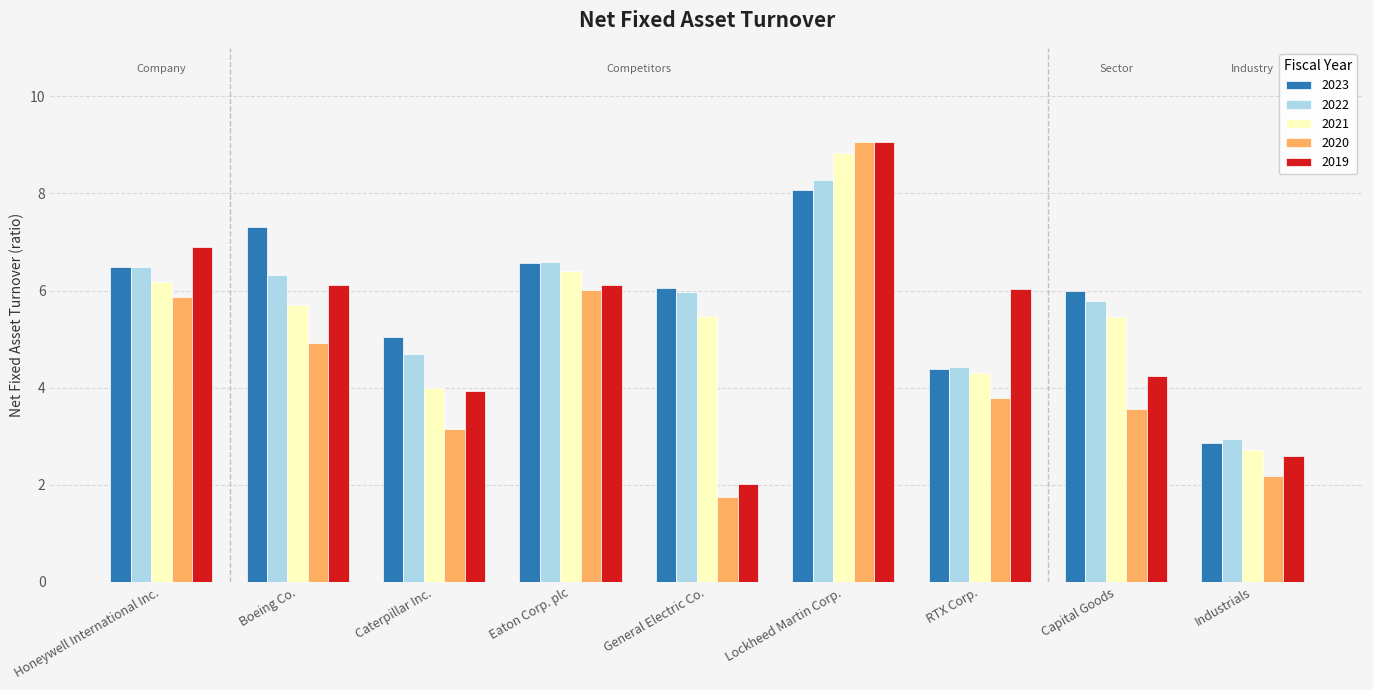

At which category is the sum across all series the highest?

Lockheed Martin Corp.